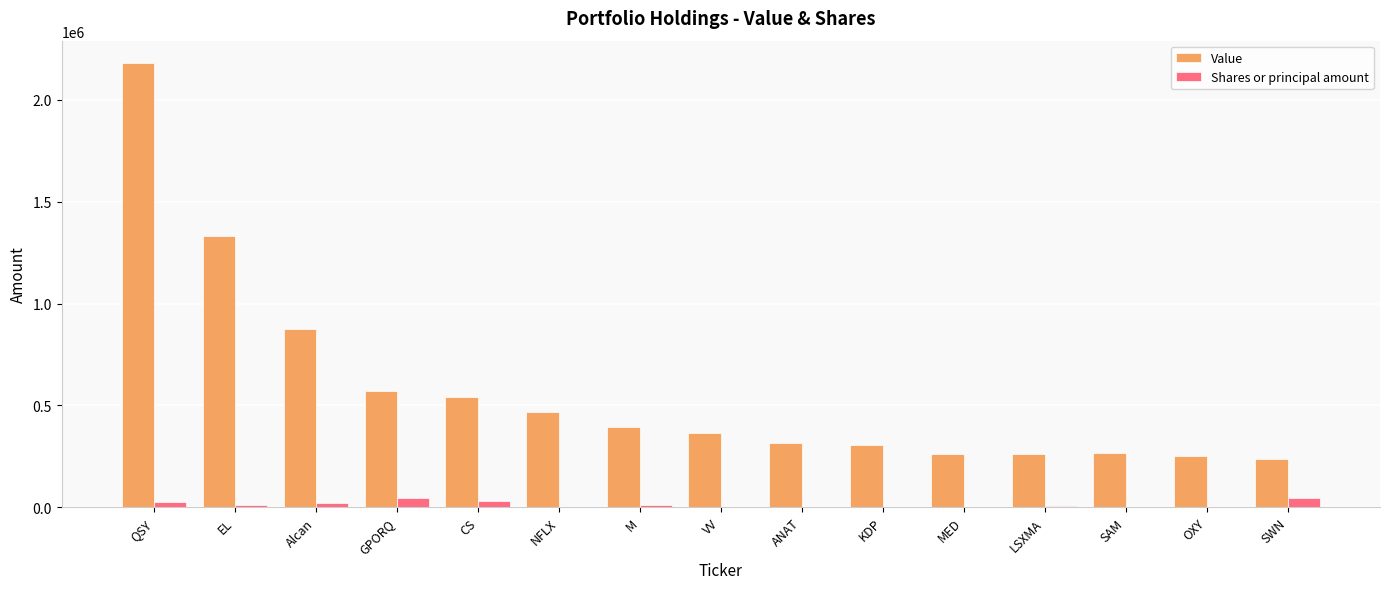

Is the value of Value at VV greater than the value of Shares or principal amount at ANAT?

Yes